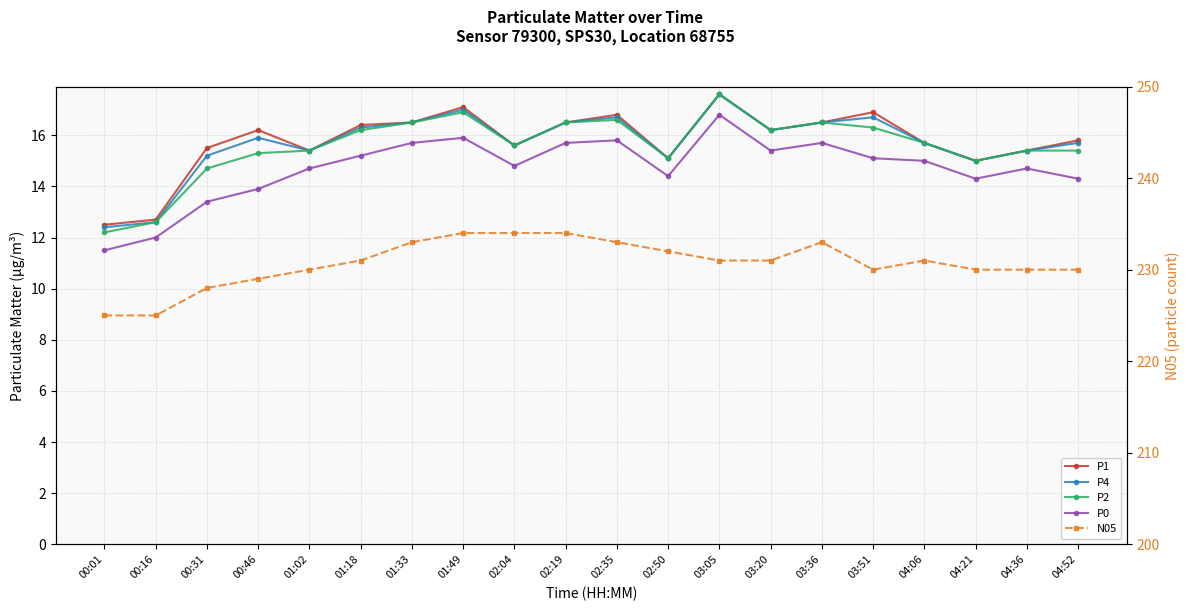

How many data points in P2 are less than 15?

3